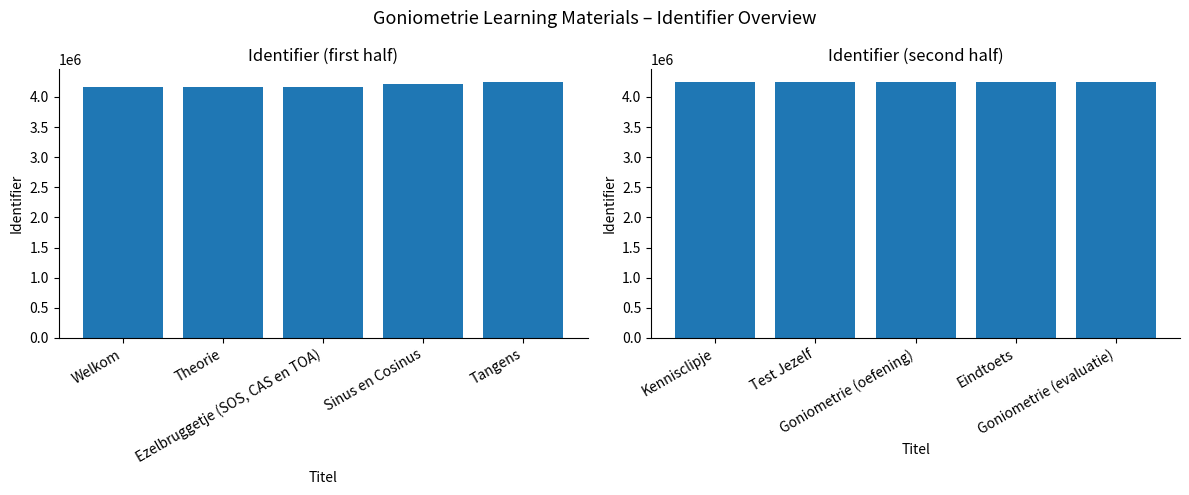

What are all the series names shown in the legend?

Identifier (first half), Identifier (second half)